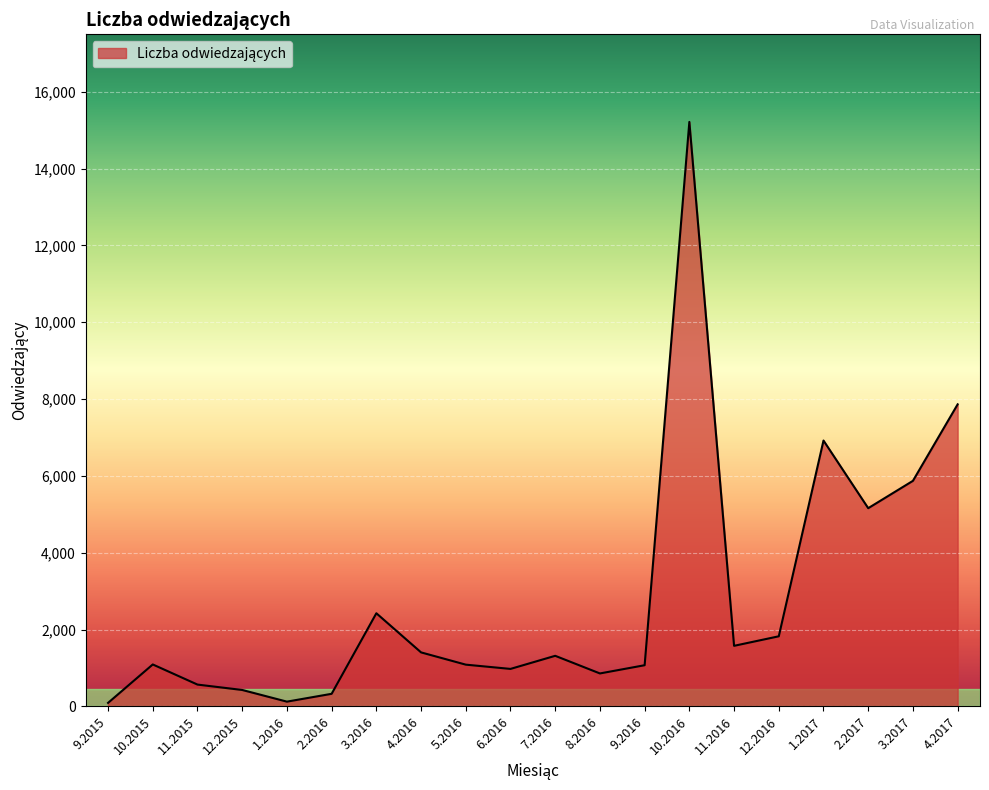

What is the difference between the maximum and minimum values?

15123